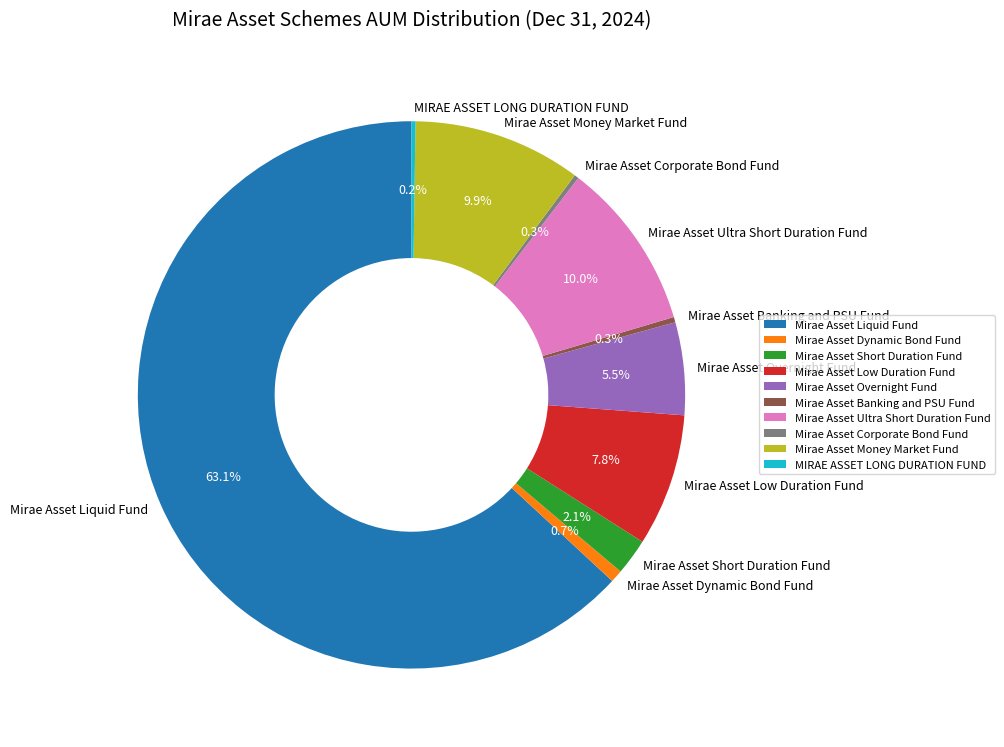

What is the ratio of the value at Mirae Asset Liquid Fund to the value at Mirae Asset Dynamic Bond Fund?

85.4